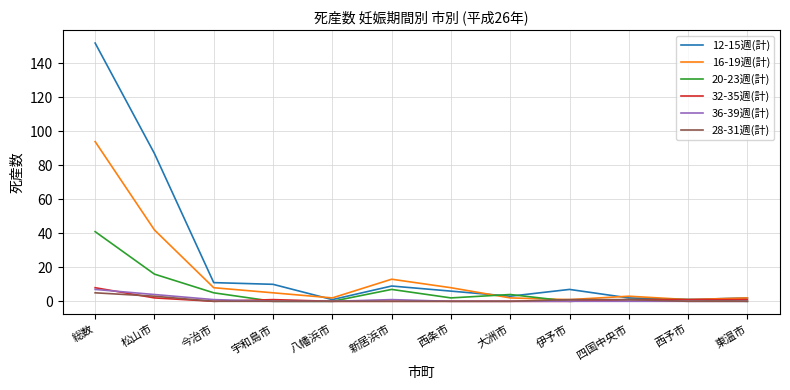

At which category is the sum across all series the highest?

総数